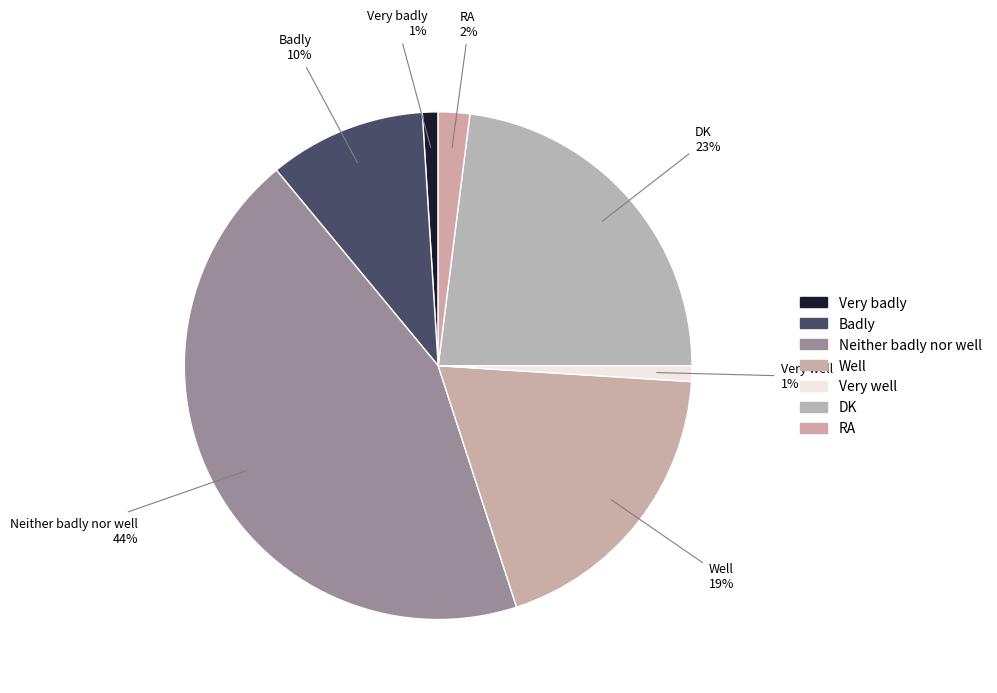

To the nearest percent, what percentage of the pie is Neither badly nor well?

44%